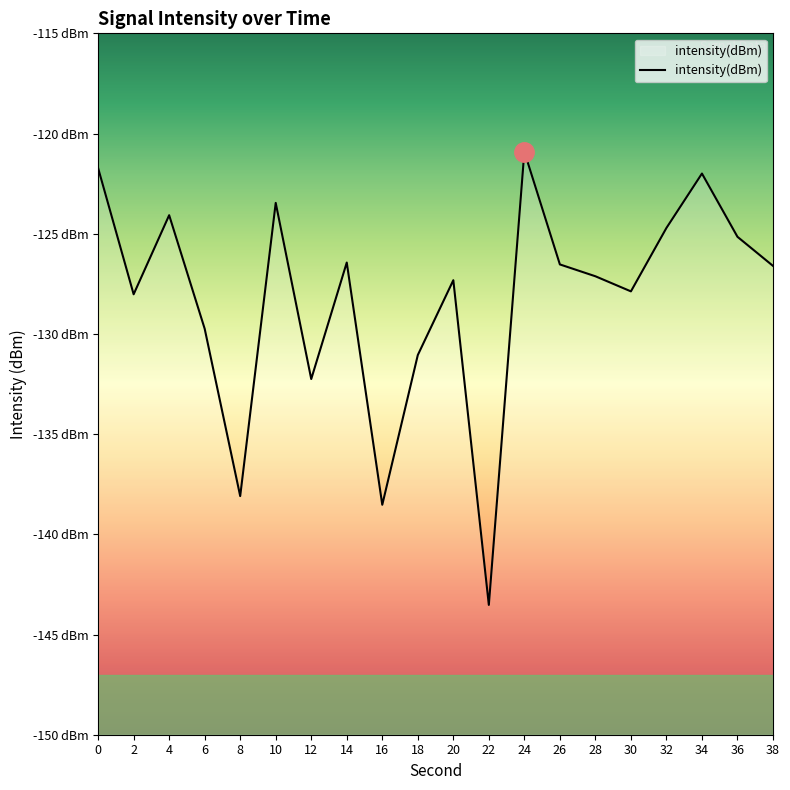

How many interior local valleys (lower than both neighbors) does the data have?

6